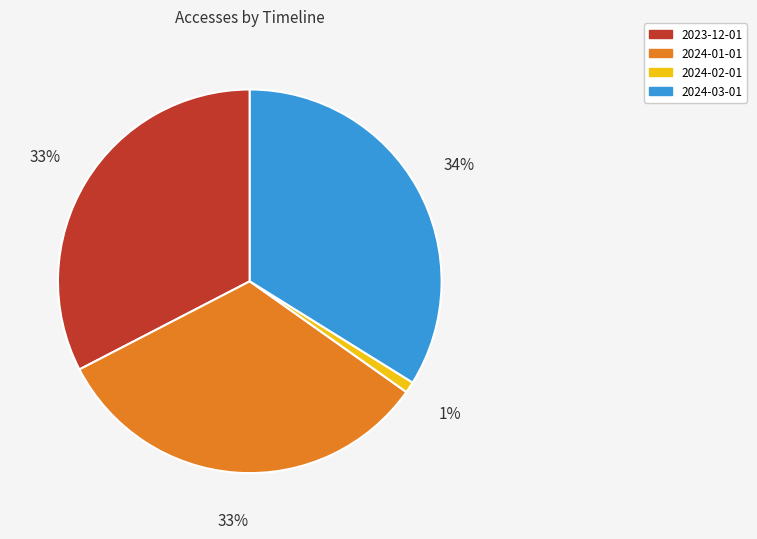

Combined, do 2024-02-01 and 2024-03-01 account for over 50%?

No